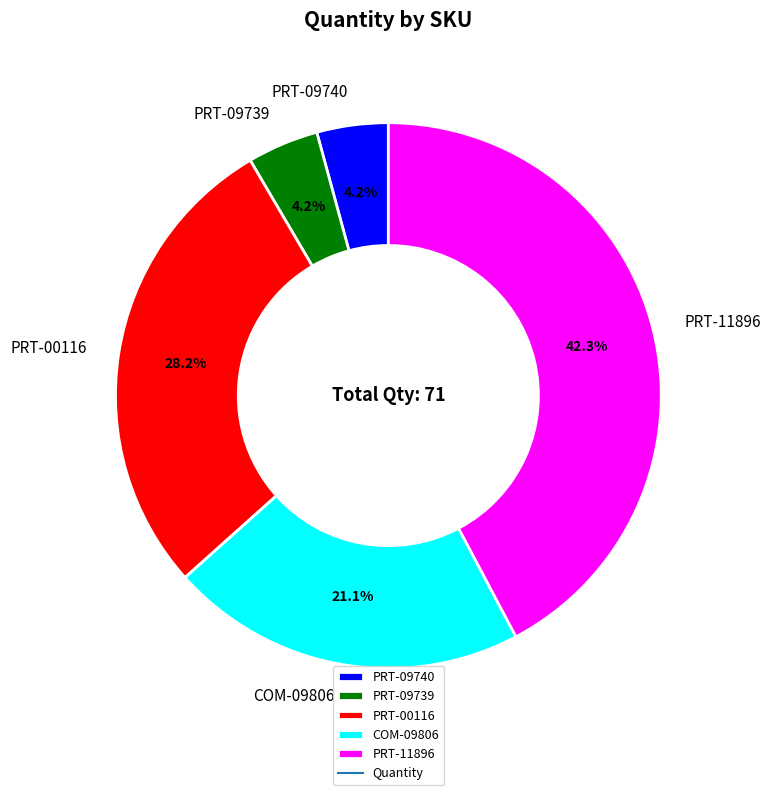

What percentage is the COM-09806 slice, to the nearest percent?

21%